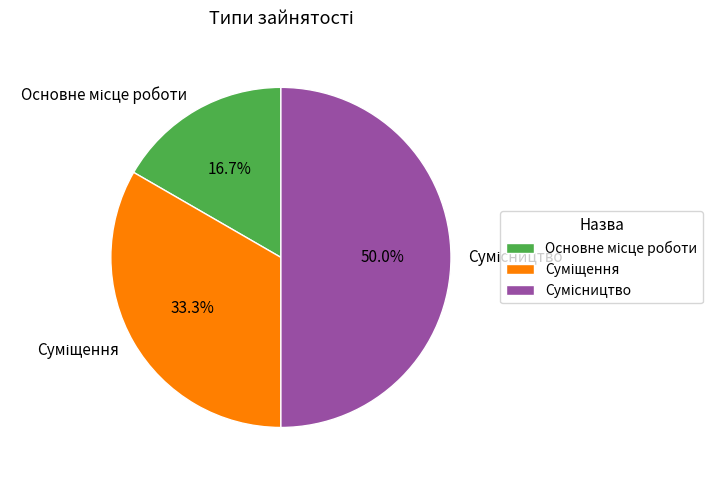

How many slices are in this pie chart?

3